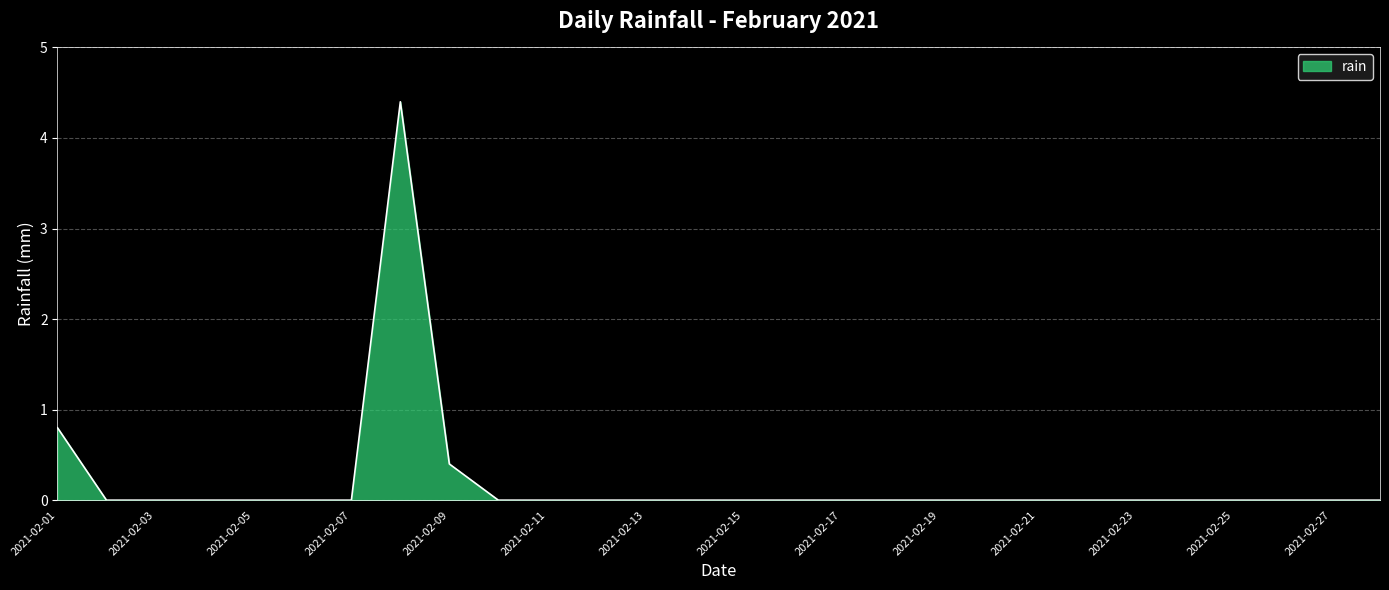

What is the difference between the maximum and minimum values?

4.4